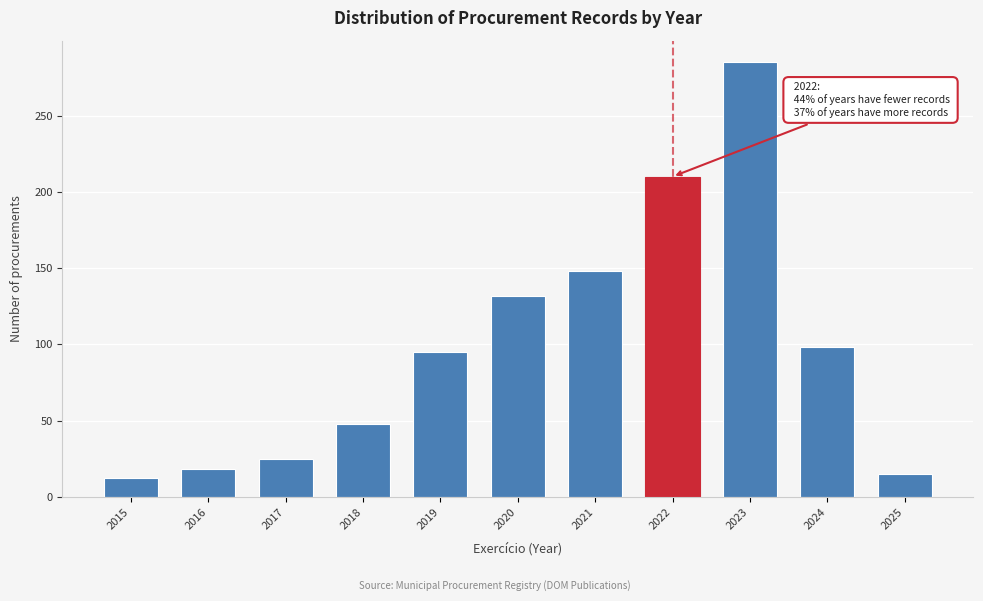

Reading left to right, what are all the values shown in this chart?

12	18	25	48	95	132	148	210	285	98	15